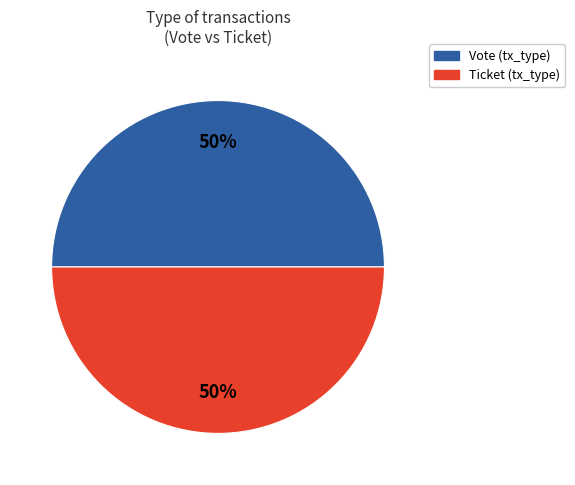

To the nearest percent, what is the average slice percentage?

50%